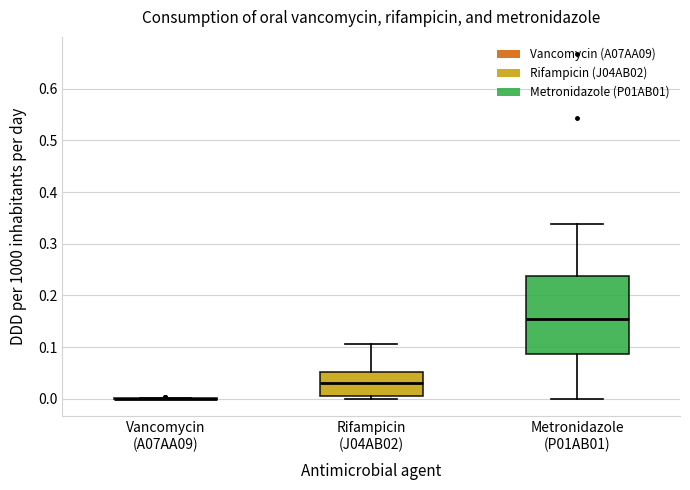

Where does the median line of the box for Rifampicin (J04AB02) sit on the y-axis? The values are not printed on the chart, so give them approximately, as read against the axis.

0.03